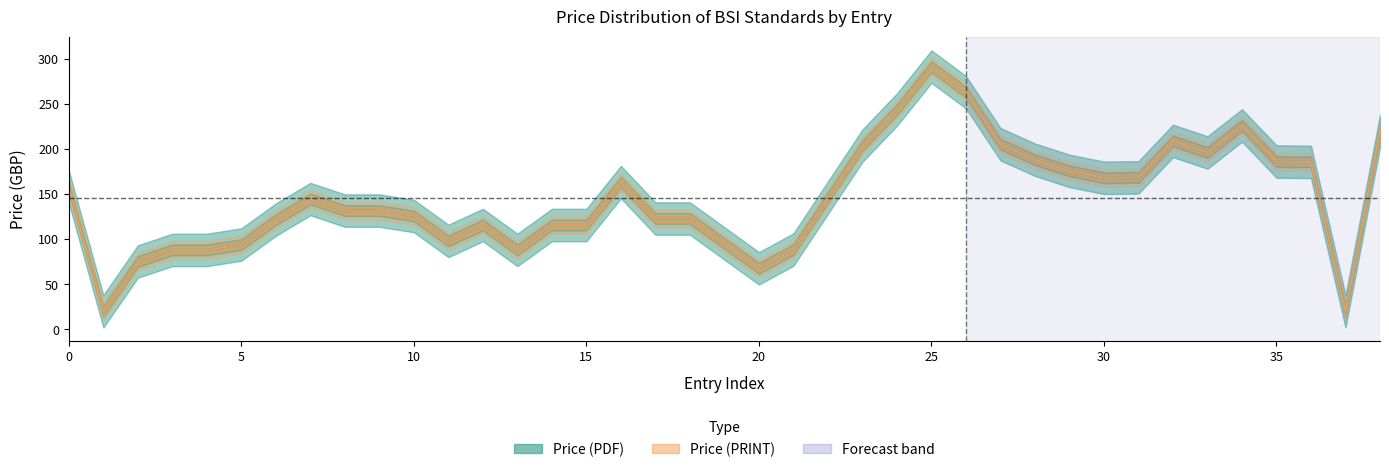

Rank the series at 8 from lowest to highest value.

Price (PDF), Price (PRINT)